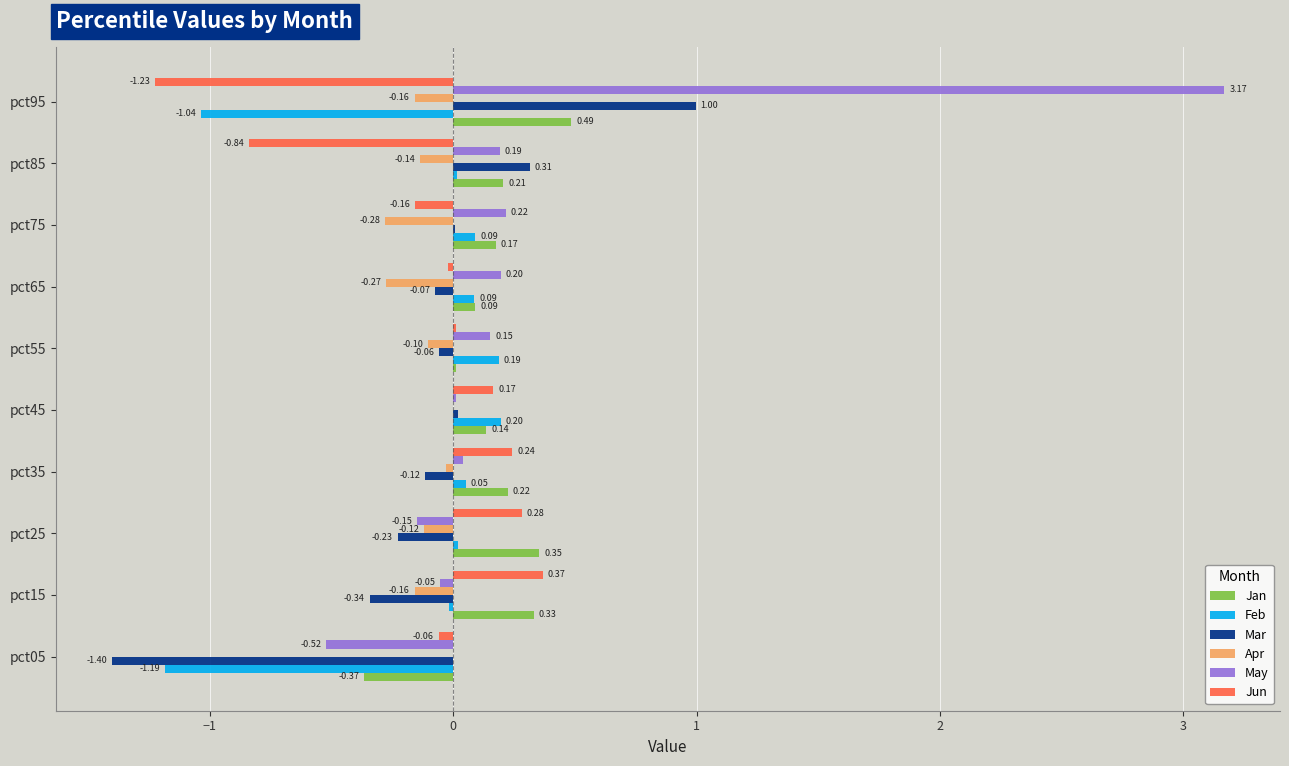

At which category is the sum across all series the highest?

pct95